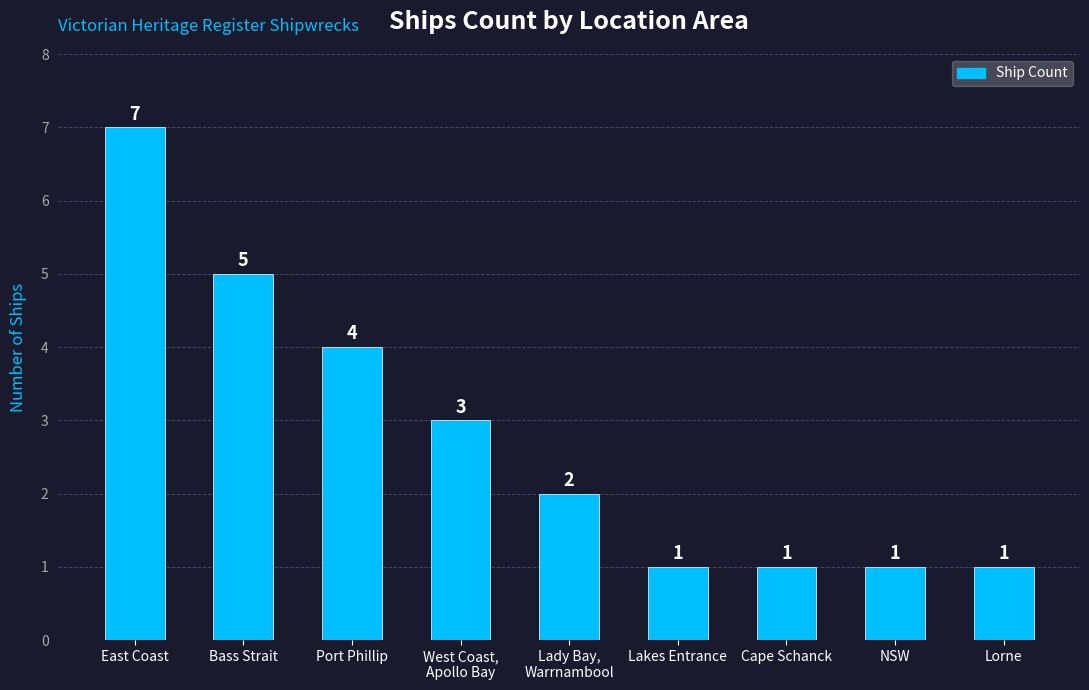

Which label corresponds to the largest value in the chart?

East Coast